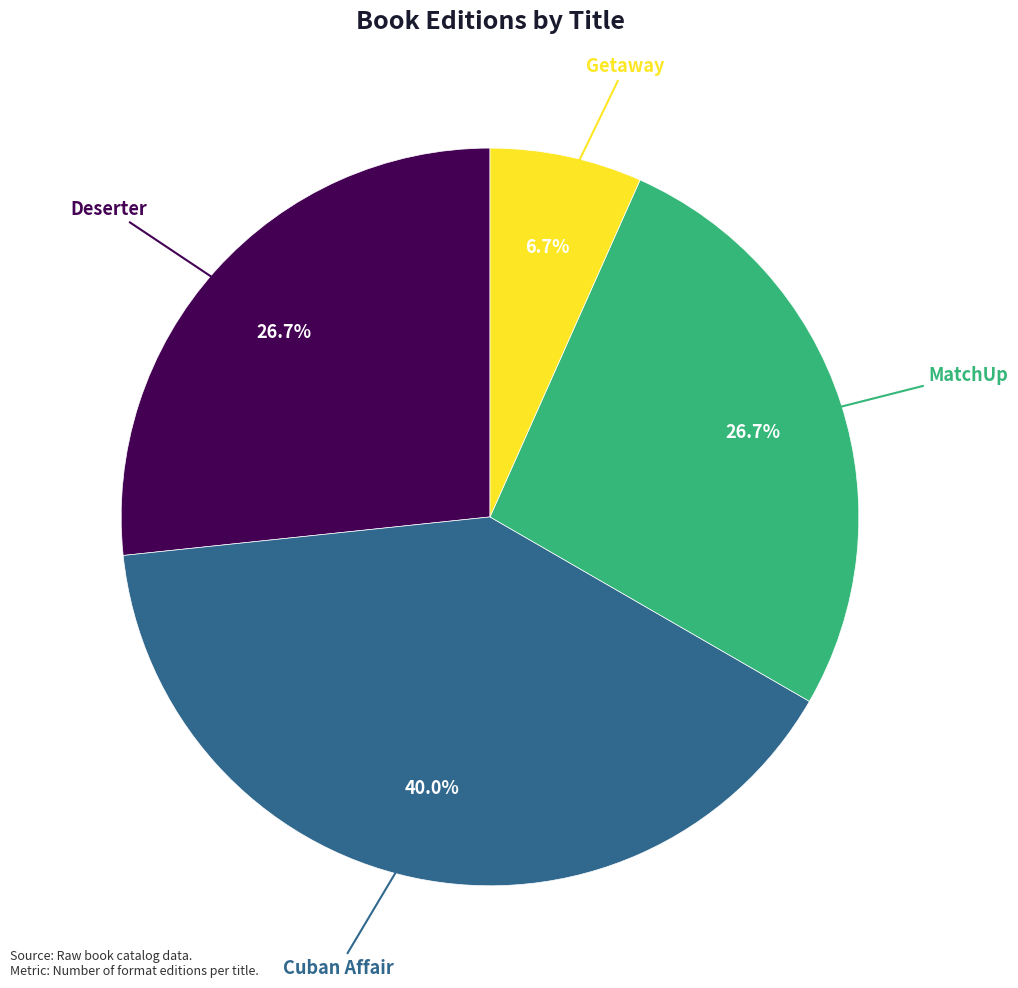

Does any single category account for the majority?

No